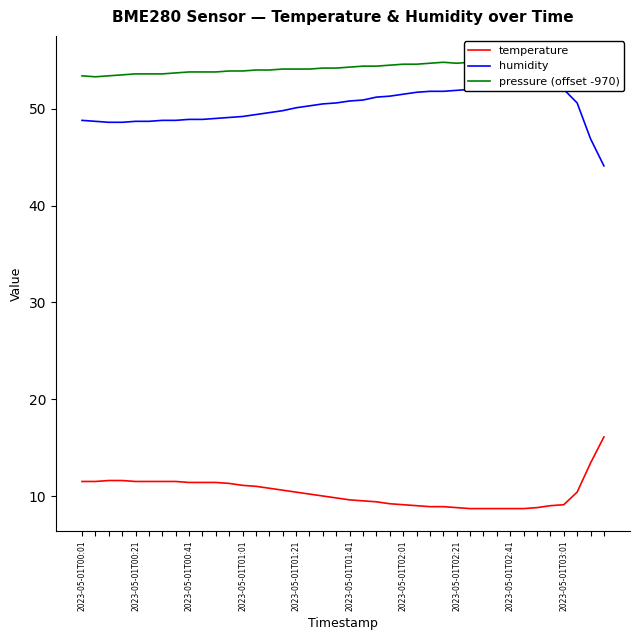

True or false: temperature and humidity cross at least once.

False